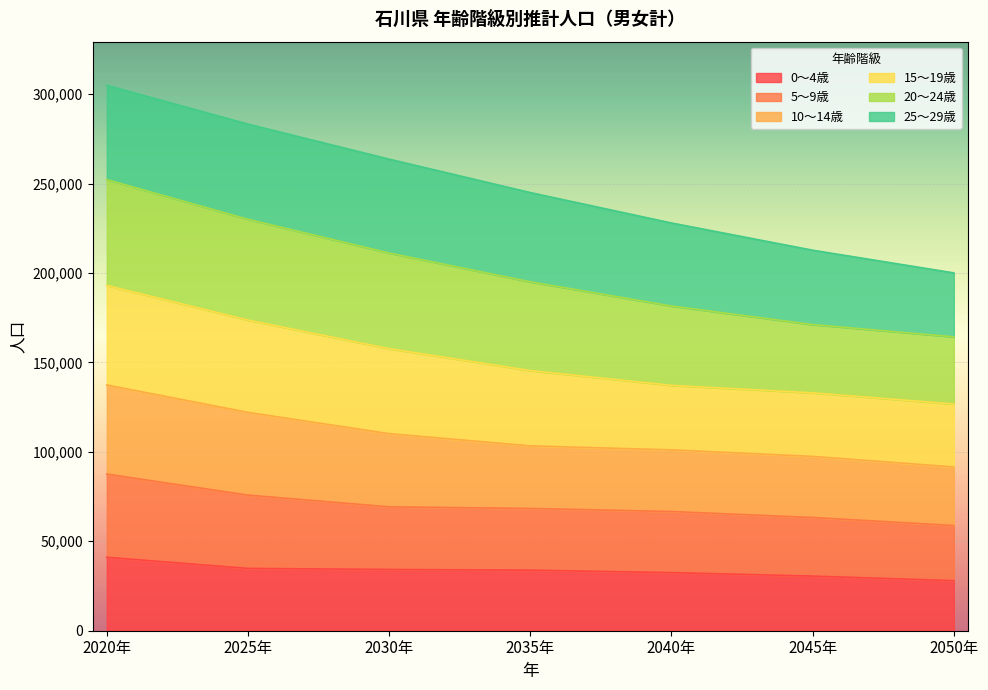

What is the label of the 1st point from the right?

2050年